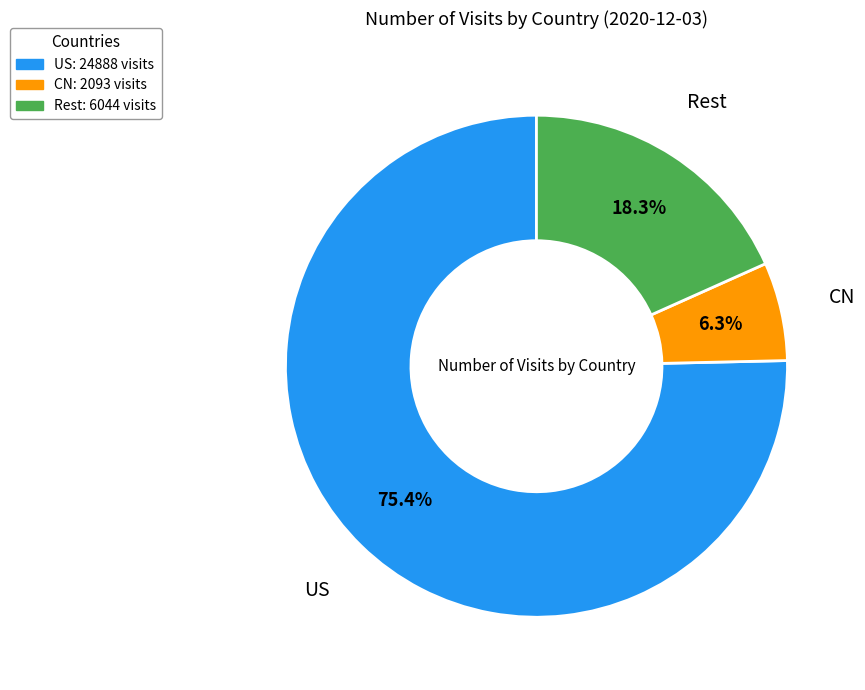

Count the number of slices in the pie.

3